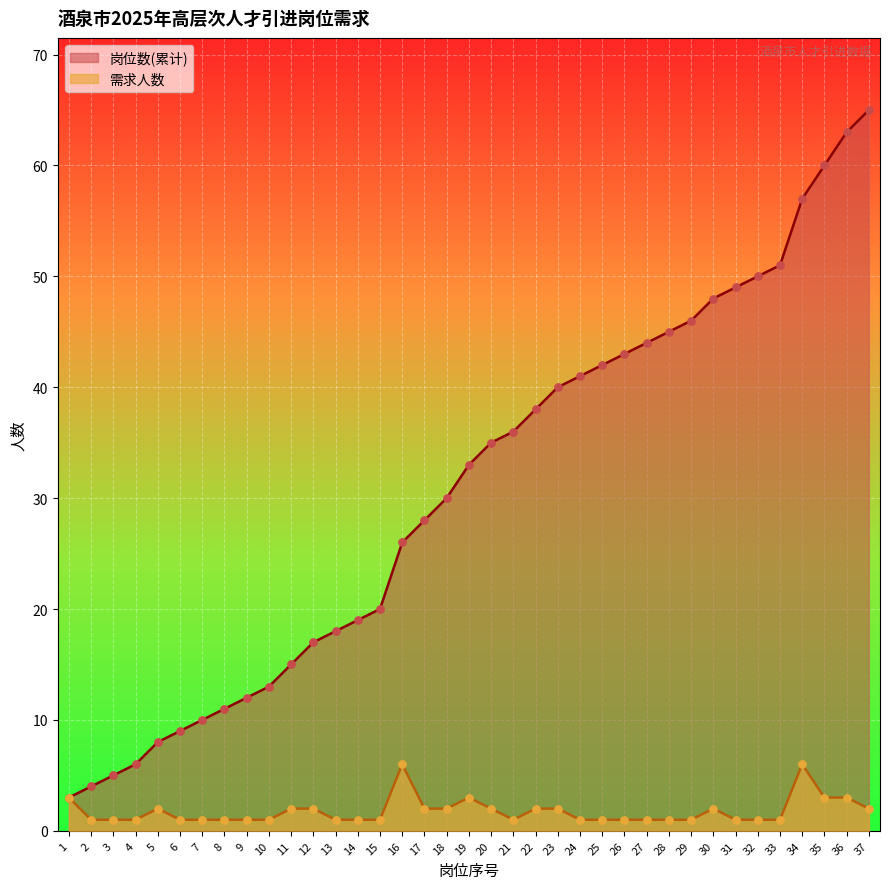

Which series contains the highest Y value?

岗位数(累计)